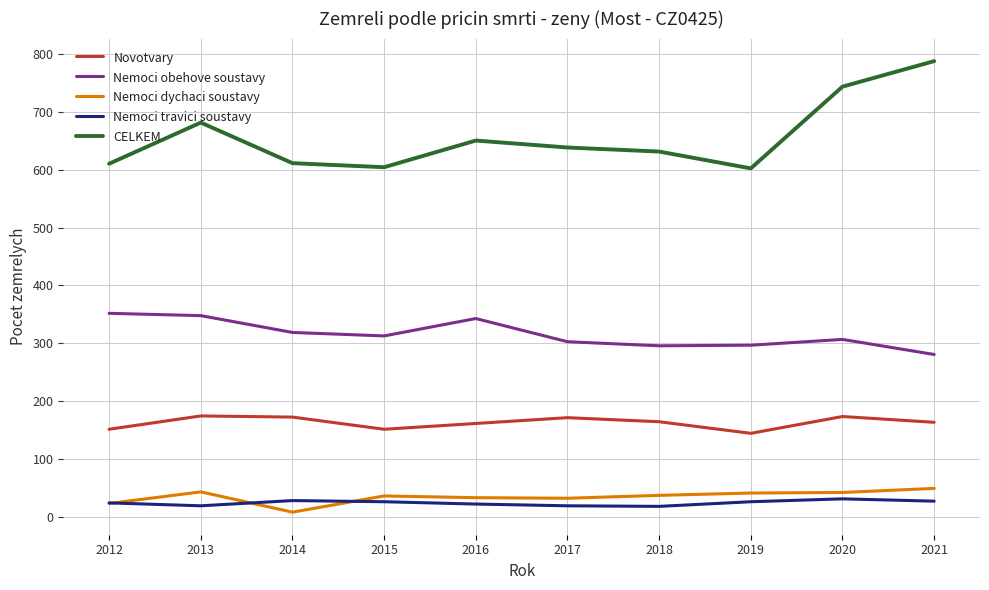

Which series has the largest range (max minus min)?

CELKEM